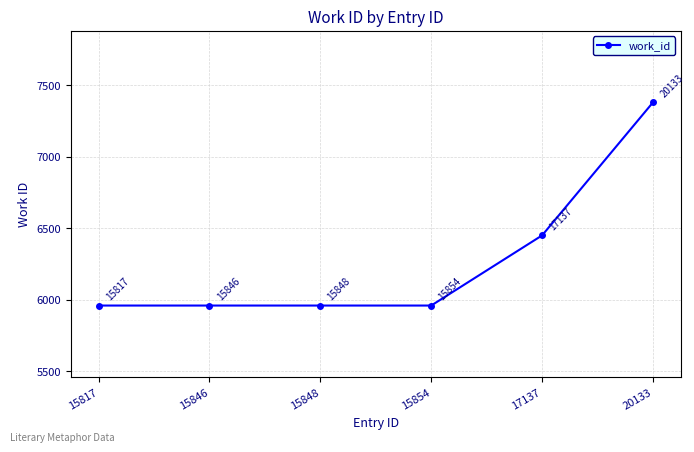

What is the difference between the values at 17137 and 15854?

490